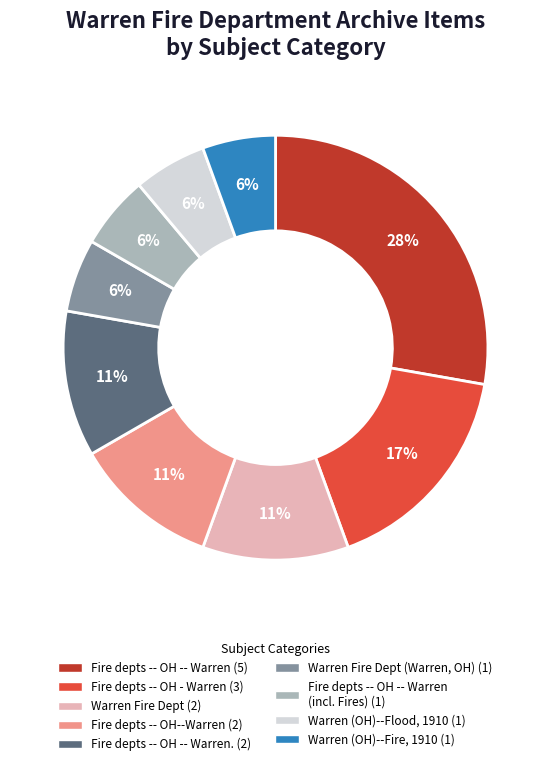

To the nearest percent, what is the average slice percentage?

11%